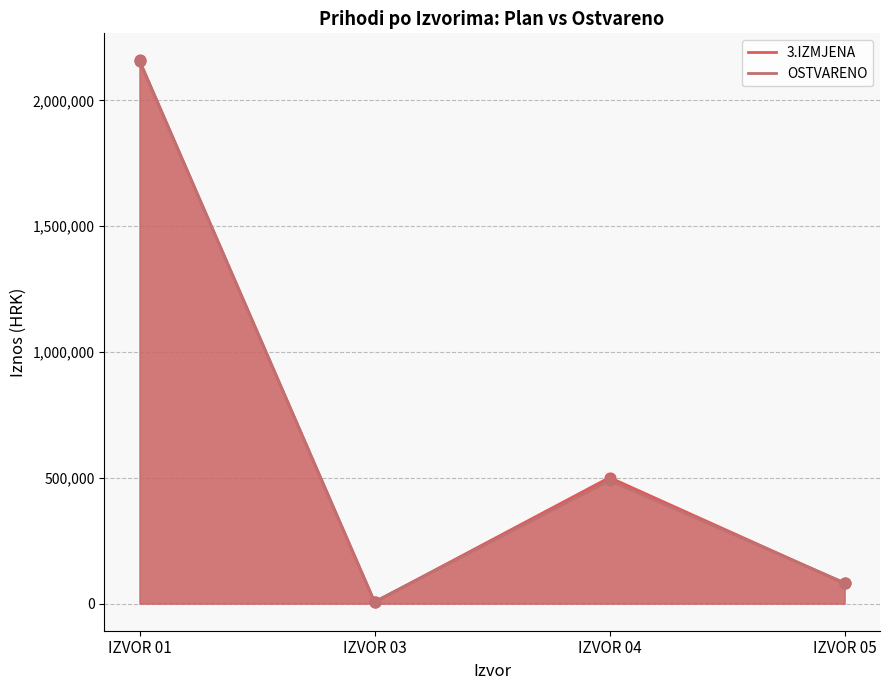

At how many categories does at least one series exceed 1592371?

1